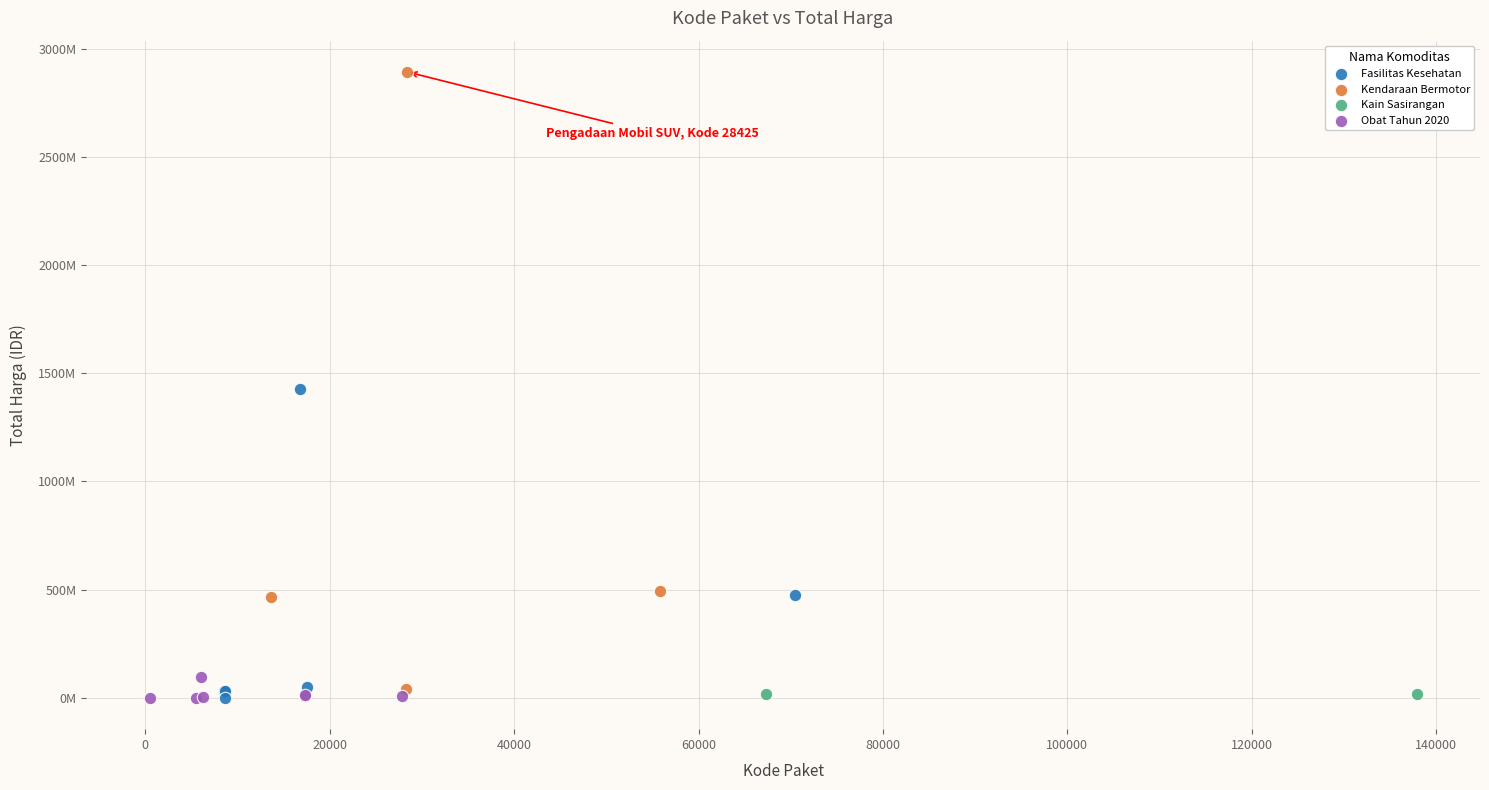

What are all the series names shown in the legend?

Fasilitas Kesehatan, Kendaraan Bermotor, Kain Sasirangan, Obat Tahun 2020